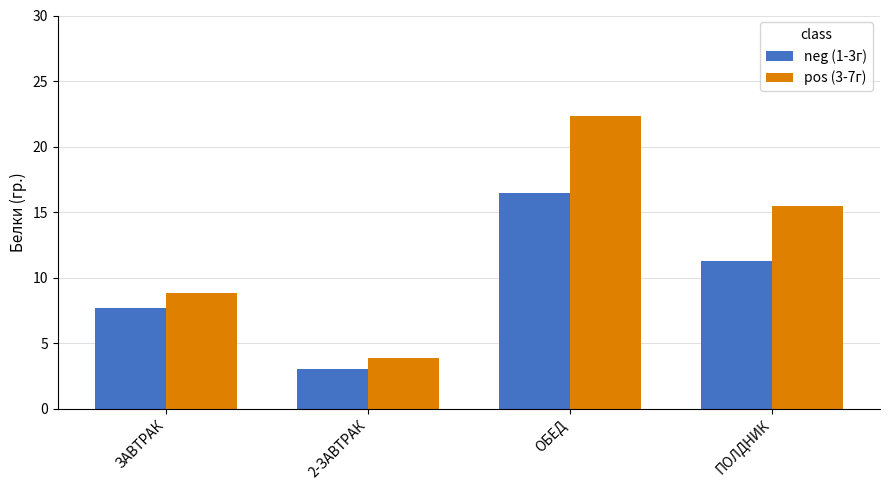

What is the difference between the highest and lowest values at ОБЕД?

5.9